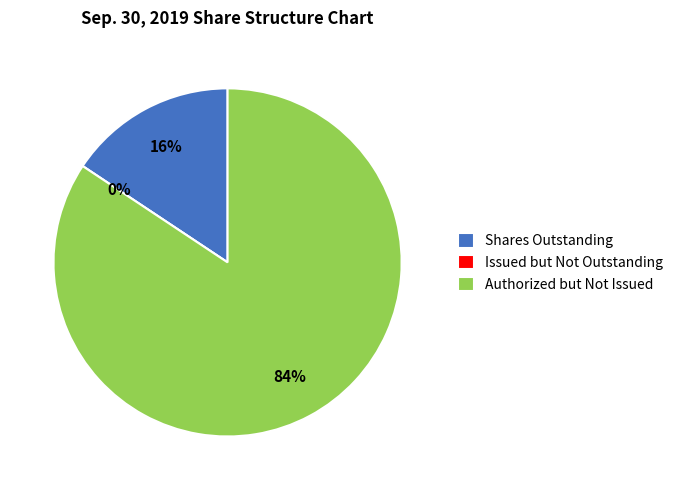

The Common shares, shares outstanding slice represents 1% of the pie. True or false?

False